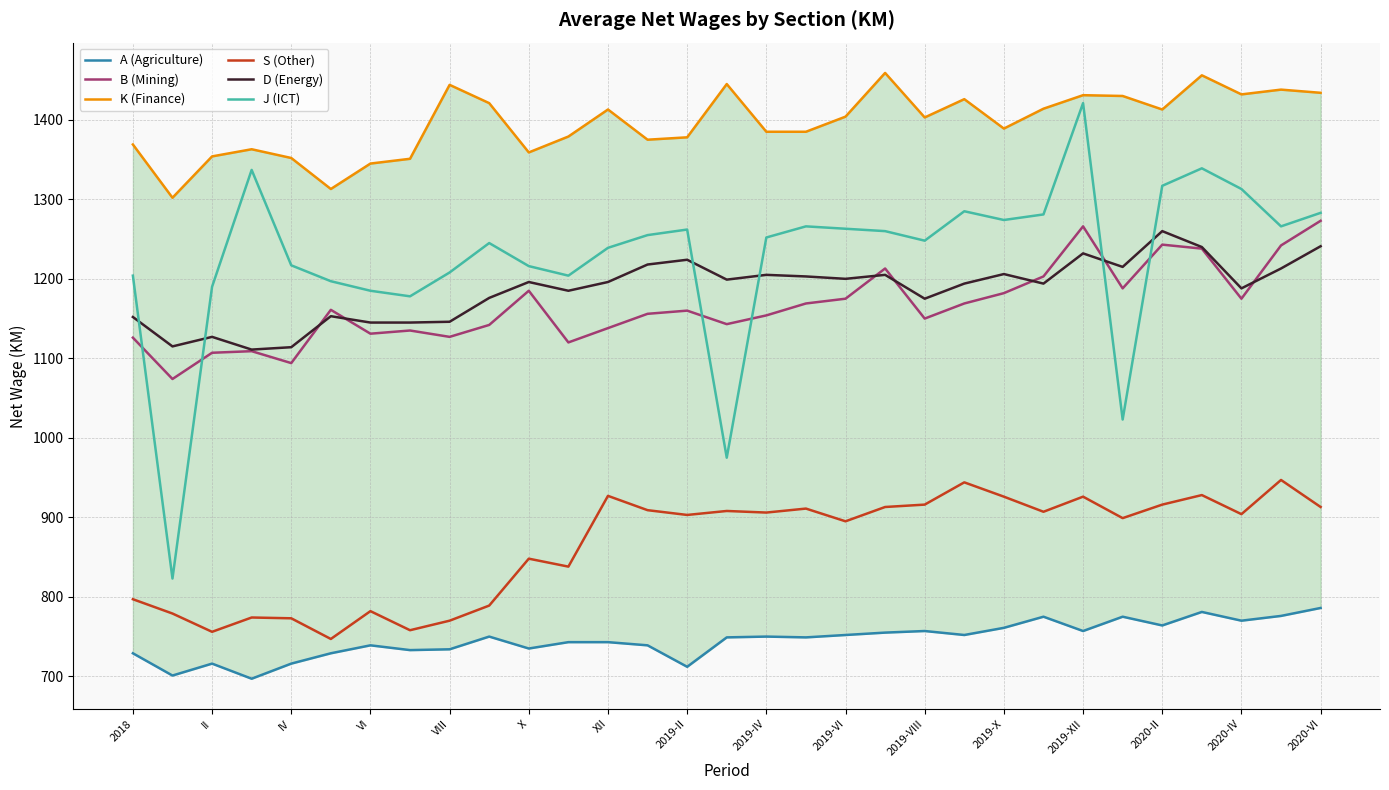

What is the approximate value of D (Energy) at 17?

1203